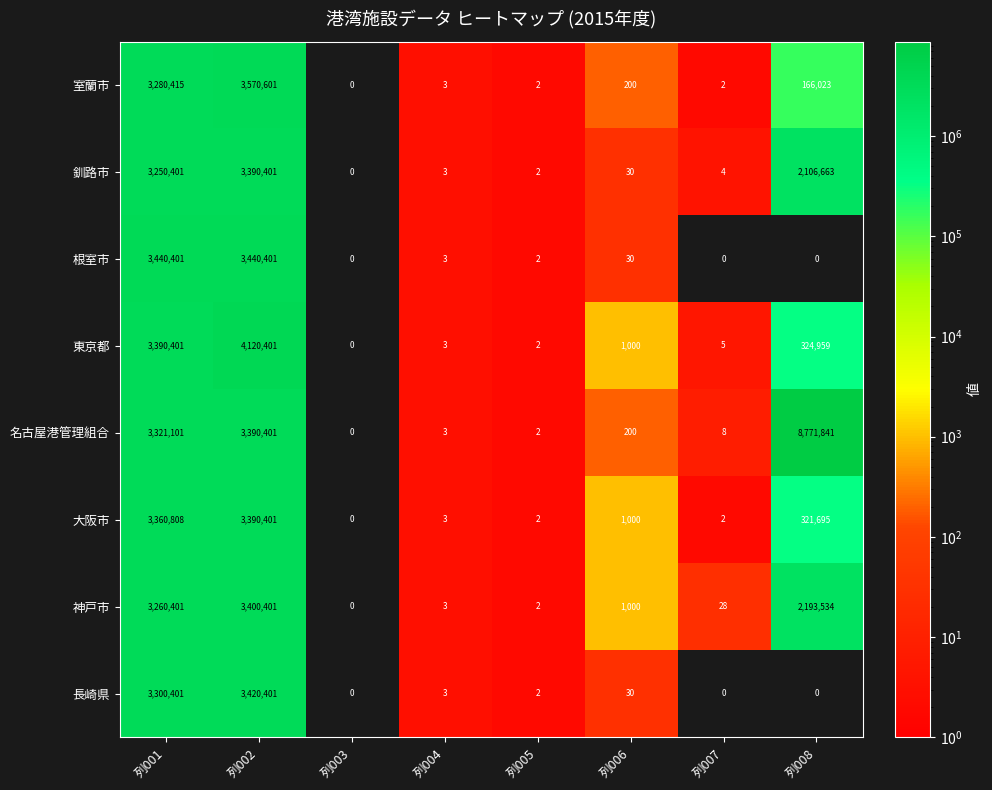

What is the sum of the 根室市 values at 列006 and 列003?

30